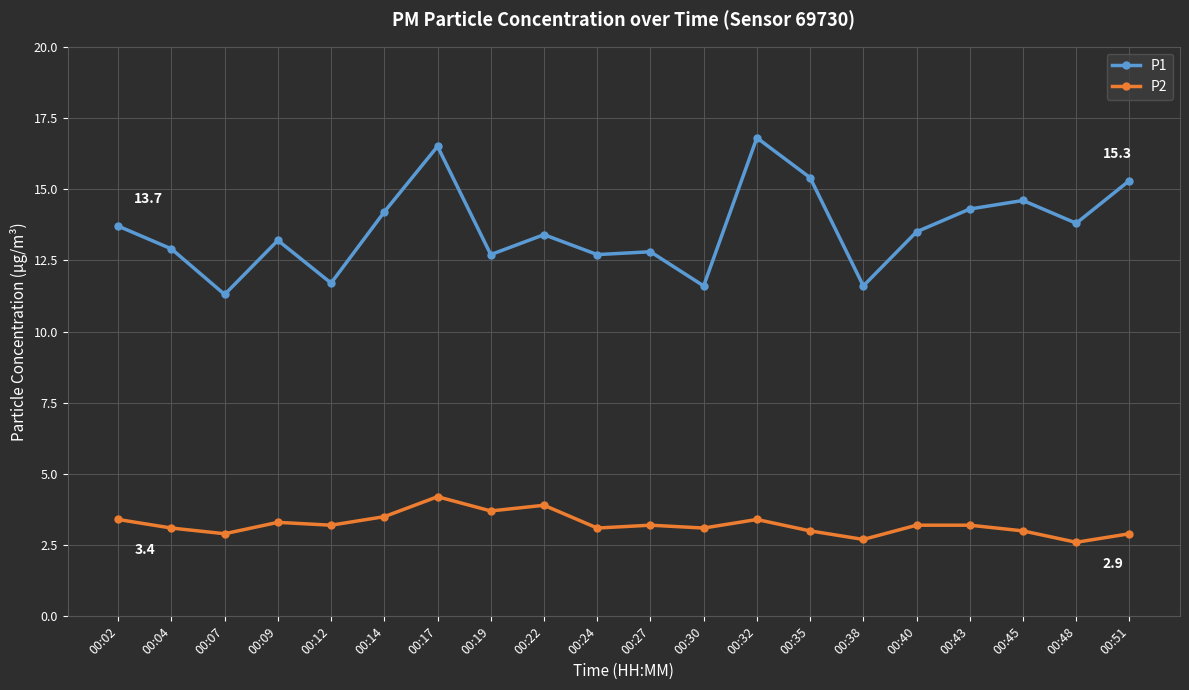

True or false: P1 and P2 intersect in this chart.

False